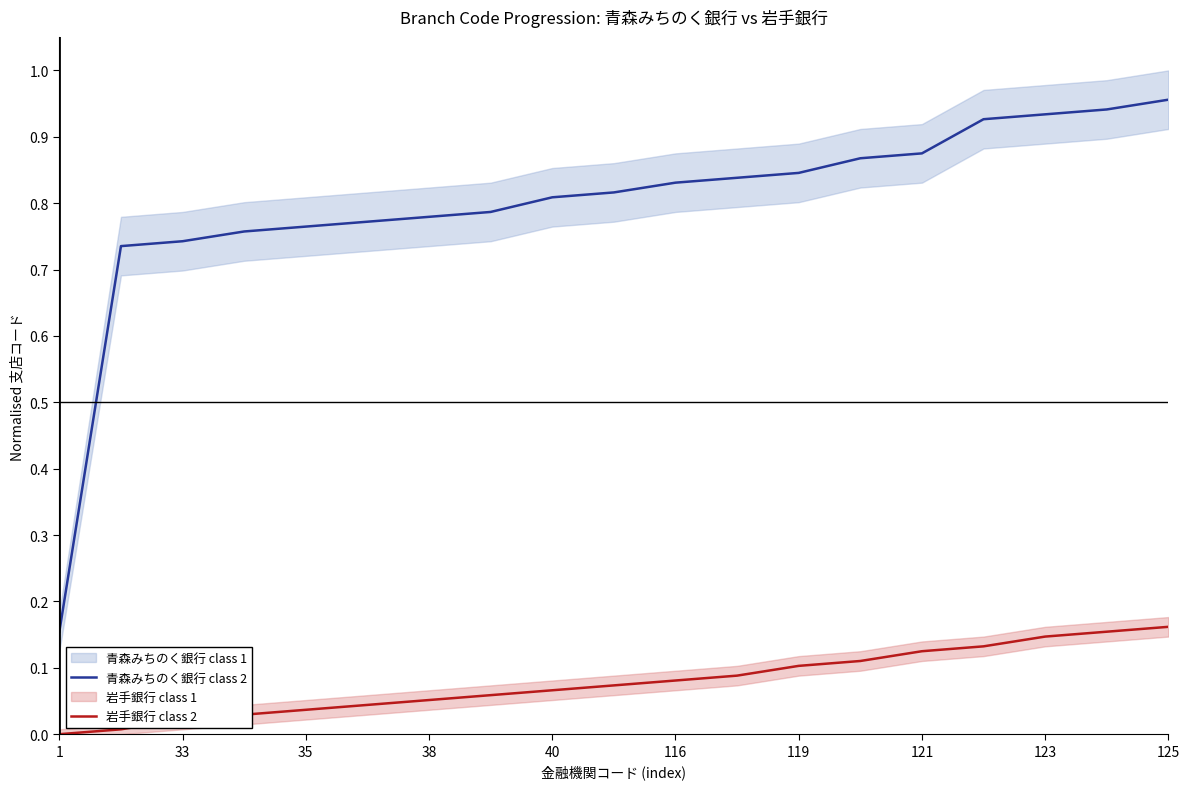

True or false: 岩手銀行 class 2 has more than 1 interior local peaks.

False